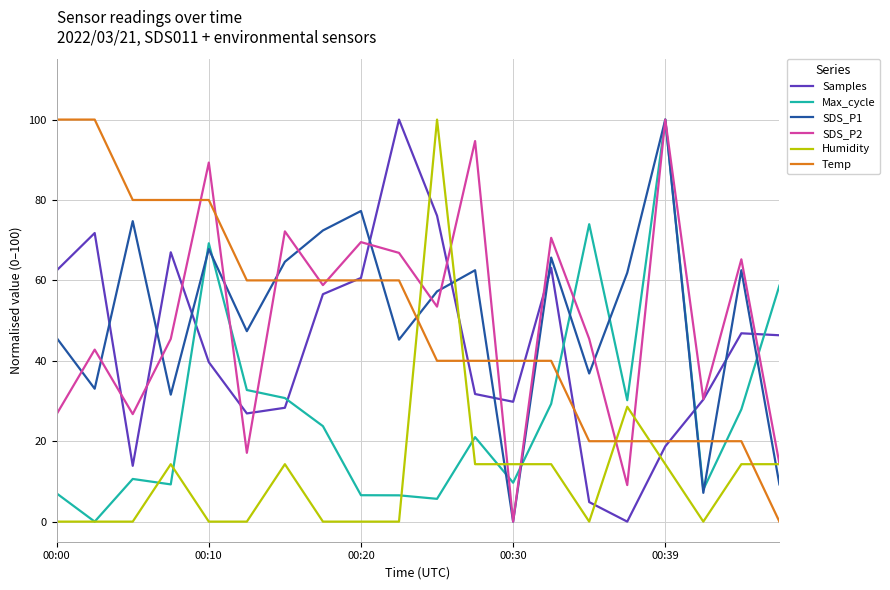

True or false: Samples and Max_cycle intersect in this chart.

True